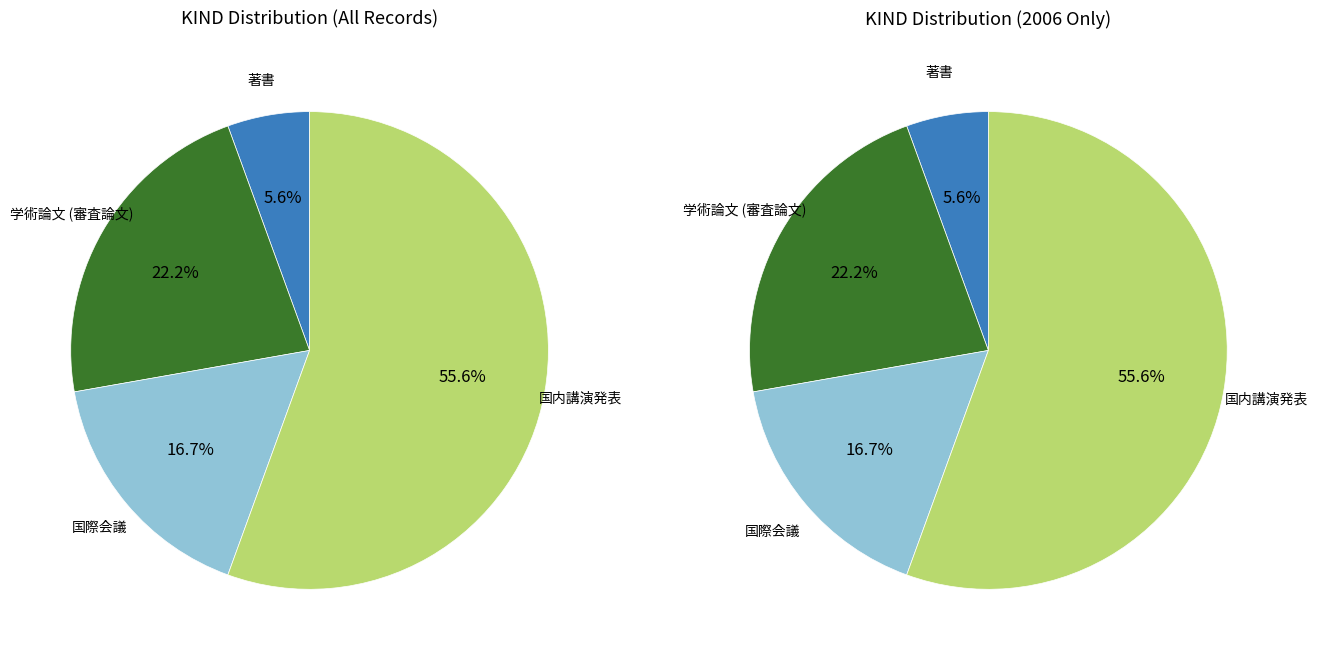

How many slices are in this pie chart?

4